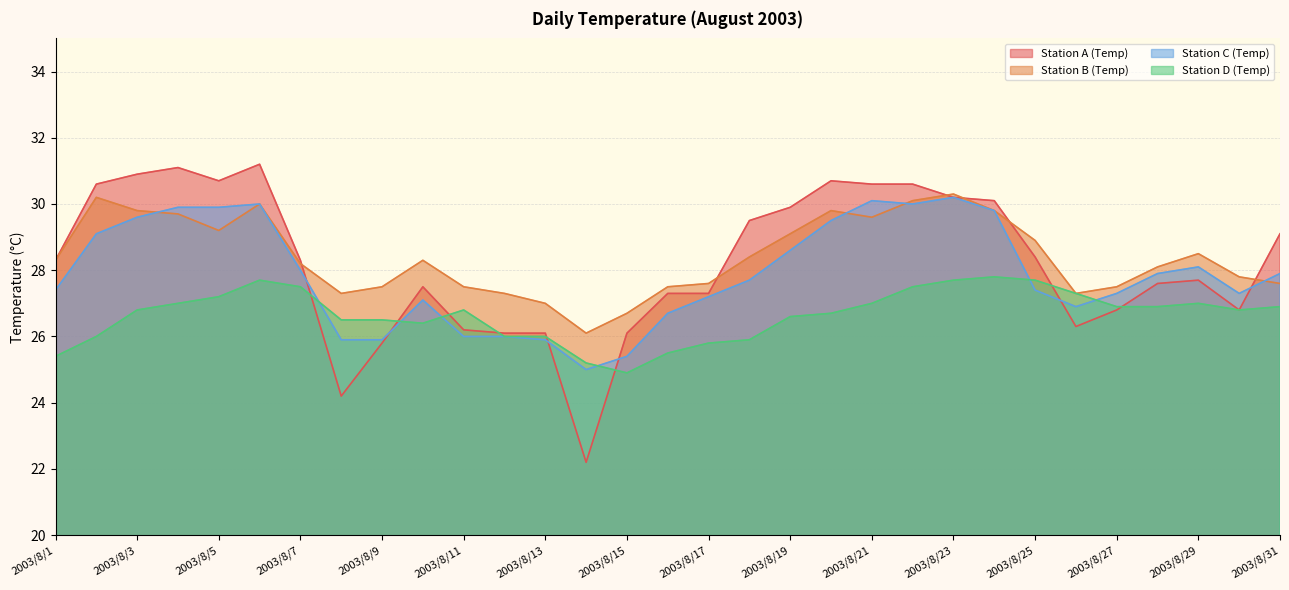

How many interior local peaks does the Station C (Temp) series have?

5